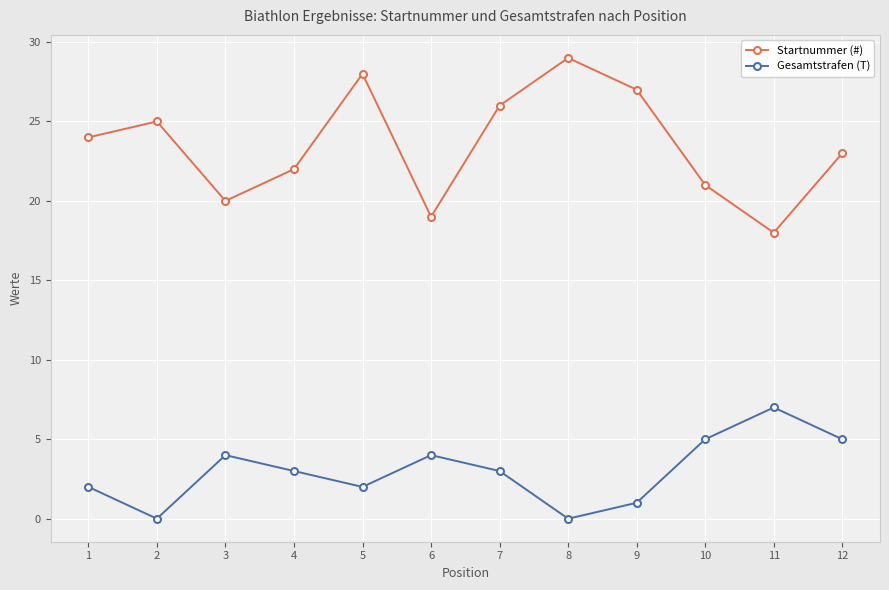

How many lines are shown in the chart?

2